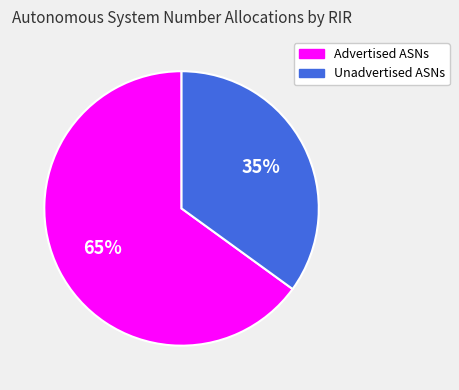

To the nearest percent, what is the difference between the largest and smallest slice percentages?

30%